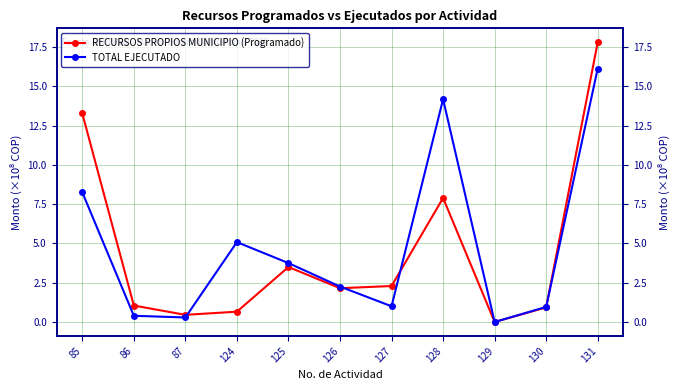

The RECURSOS PROPIOS MUNICIPIO (Programado) series shows 616275684 at 131. True or false?

False